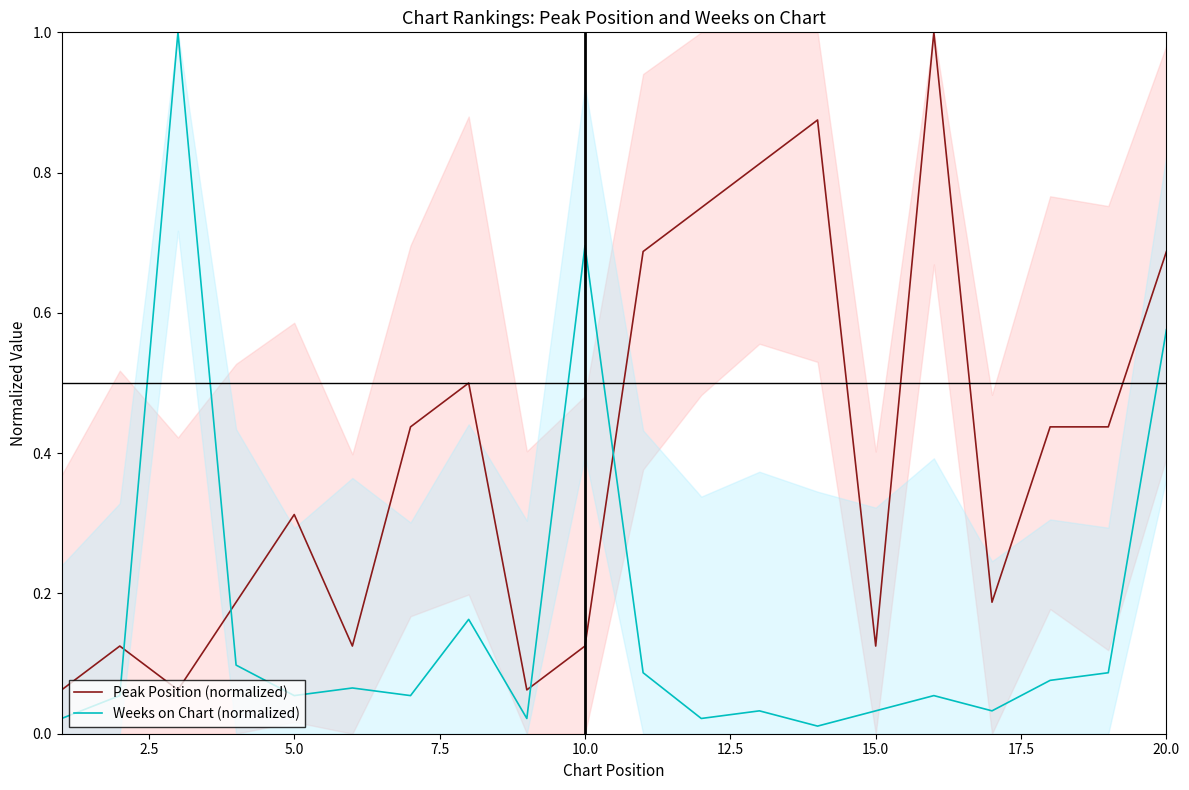

What is the maximum value for Peak Position (normalized)?

1.0